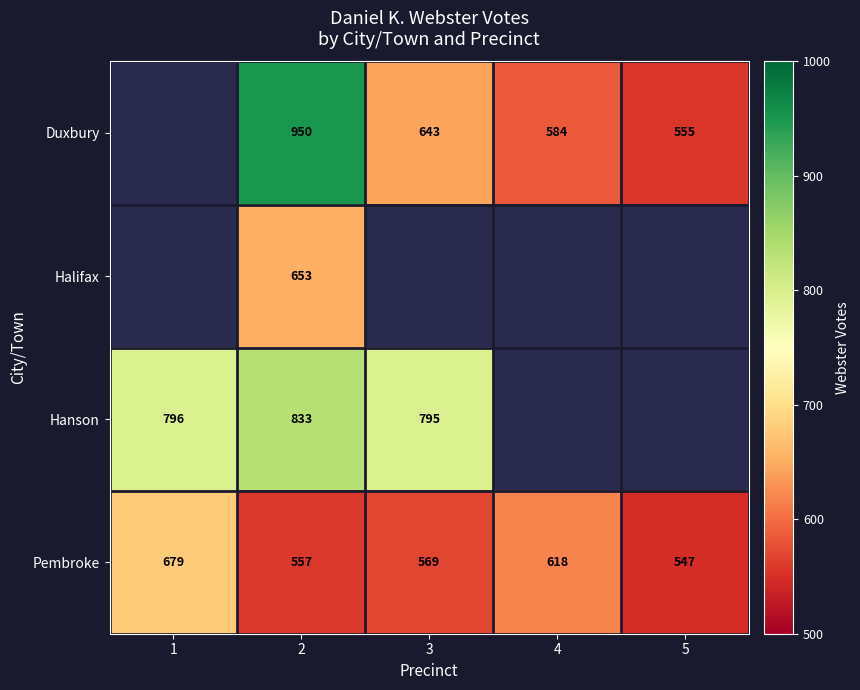

At which category is the sum across all series the highest?

2